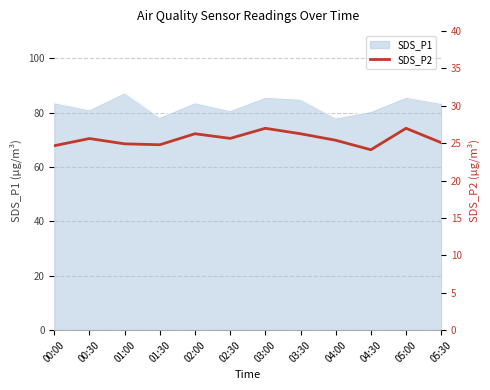

The chart shows a value of 13.7 at 02:00. True or false?

False